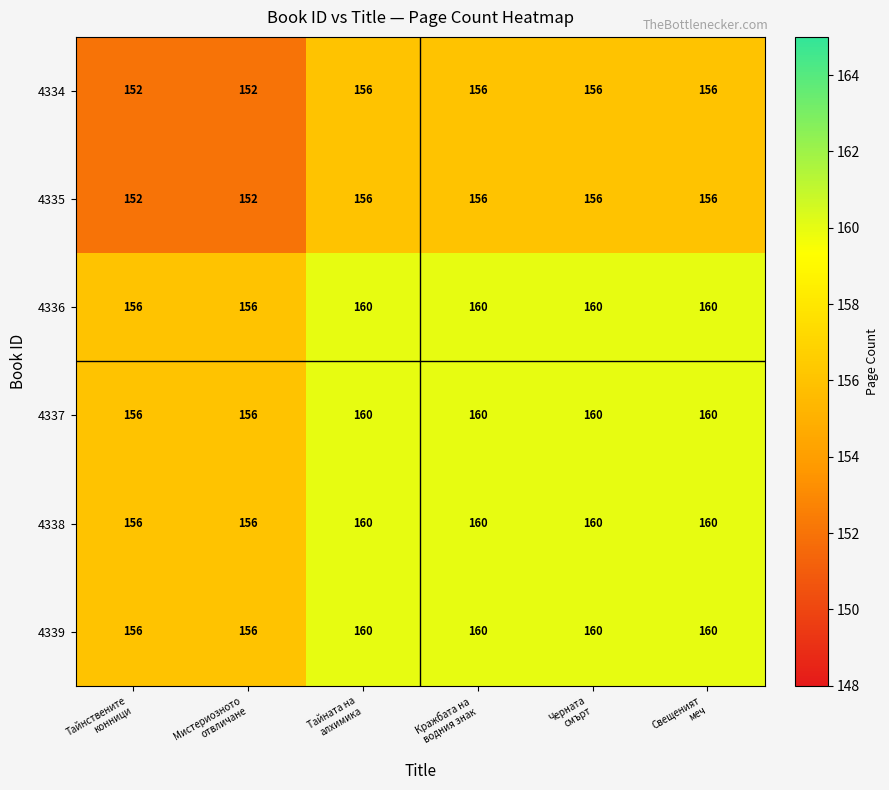

At how many categories does at least one series exceed 153?

6